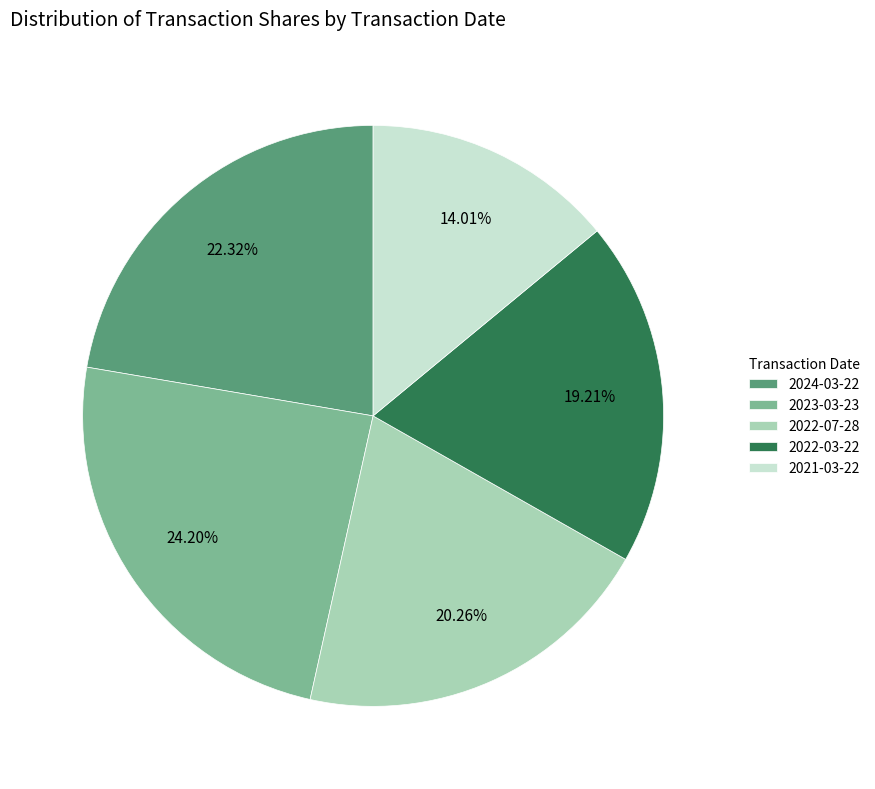

Is 2021-03-22 the majority of the pie?

No